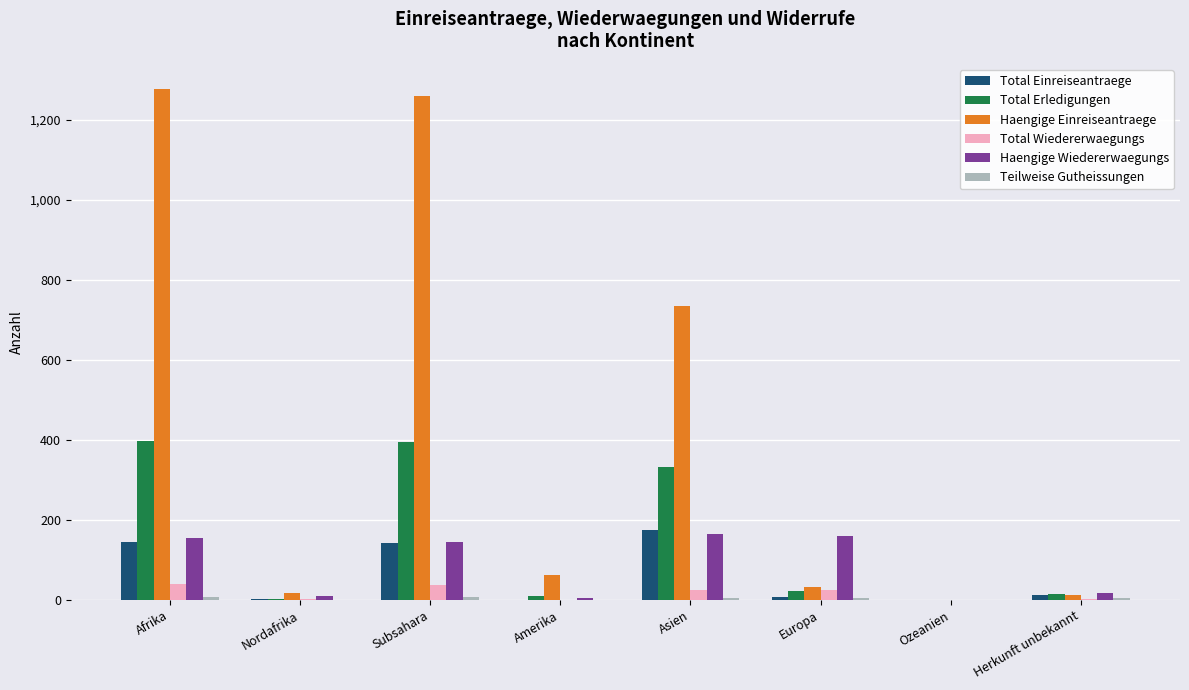

What is the average value of the Total Einreiseantraege series?

61